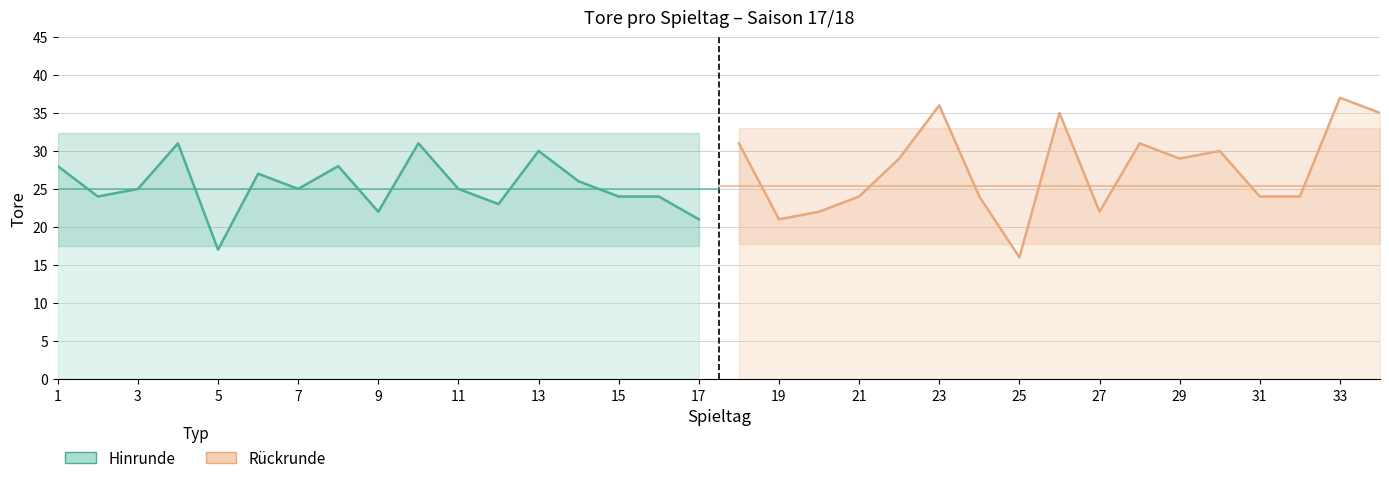

At which label does the data first exceed 25?

1